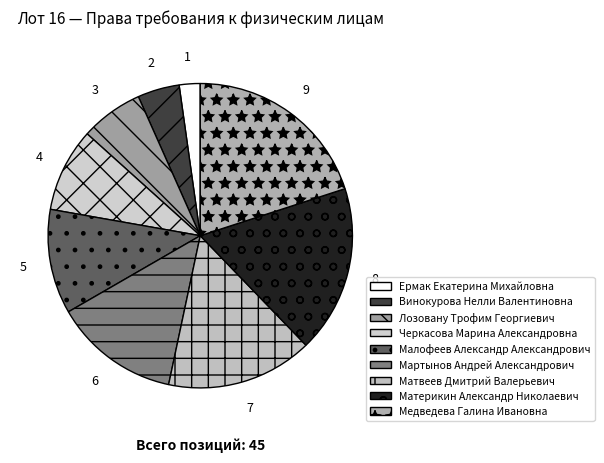

Rank the categories by value from highest to lowest.

Медведева Галина Ивановна, Материкин Александр Николаевич, Матвеев Дмитрий Валерьевич, Мартынов Андрей Александрович, Малофеев Александр Александрович, Черкасова Марина Александровна, Лозовану Трофим Георгиевич, Винокурова Нелли Валентиновна, Ермак Екатерина Михайловна